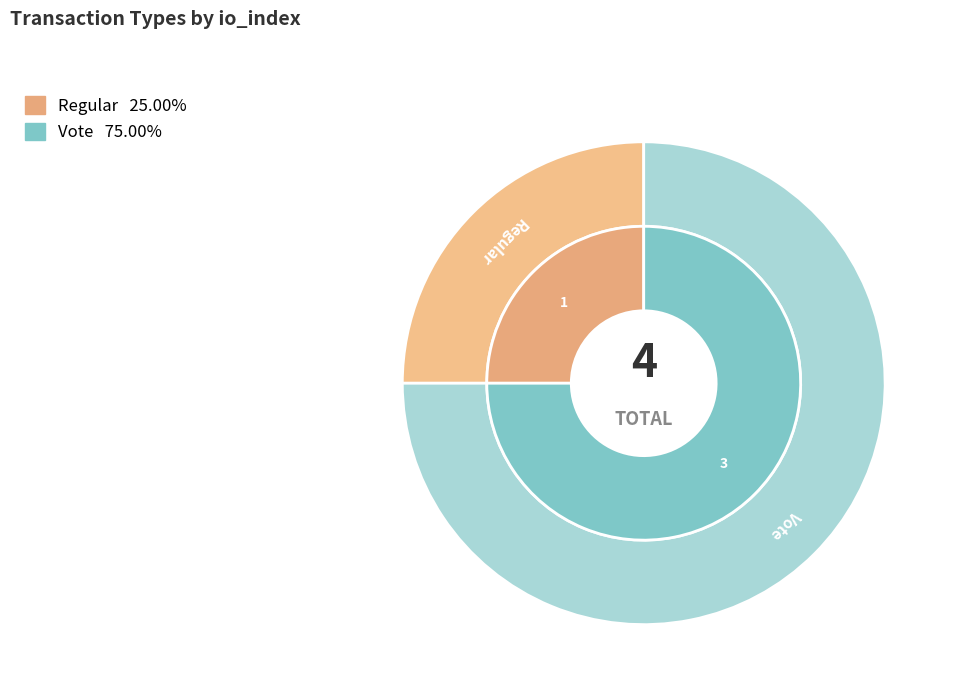

Do Regular and Vote together represent more than half of the pie?

Yes